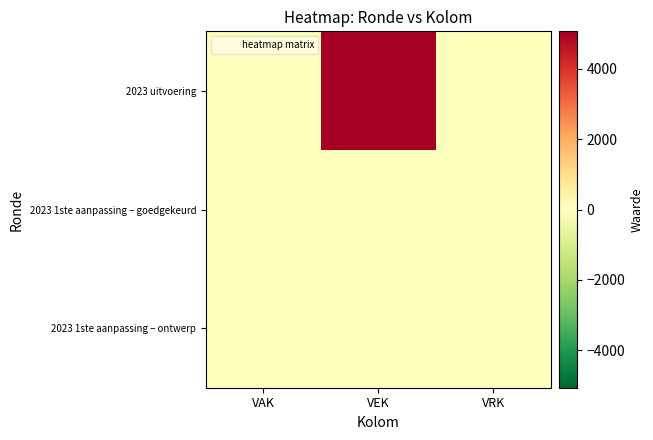

What is the total value across all series at VEK?

5062